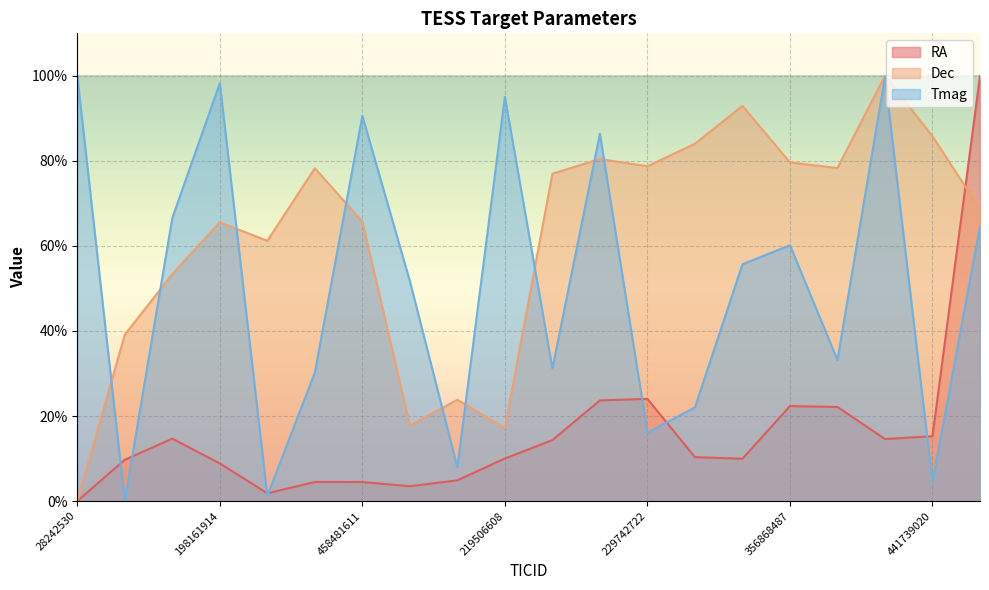

What is the value of the Dec point at the 7th from the left?

65.7